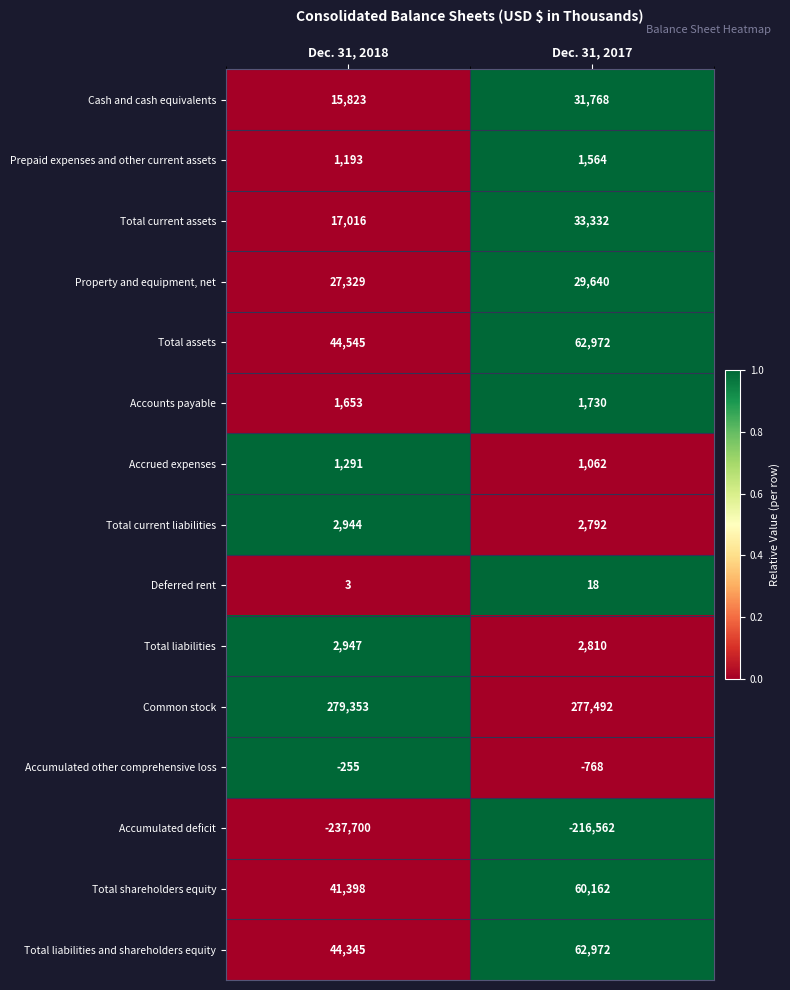

What is the difference between the Accumulated other comprehensive loss values at Dec. 31, 2017 and Dec. 31, 2018?

513